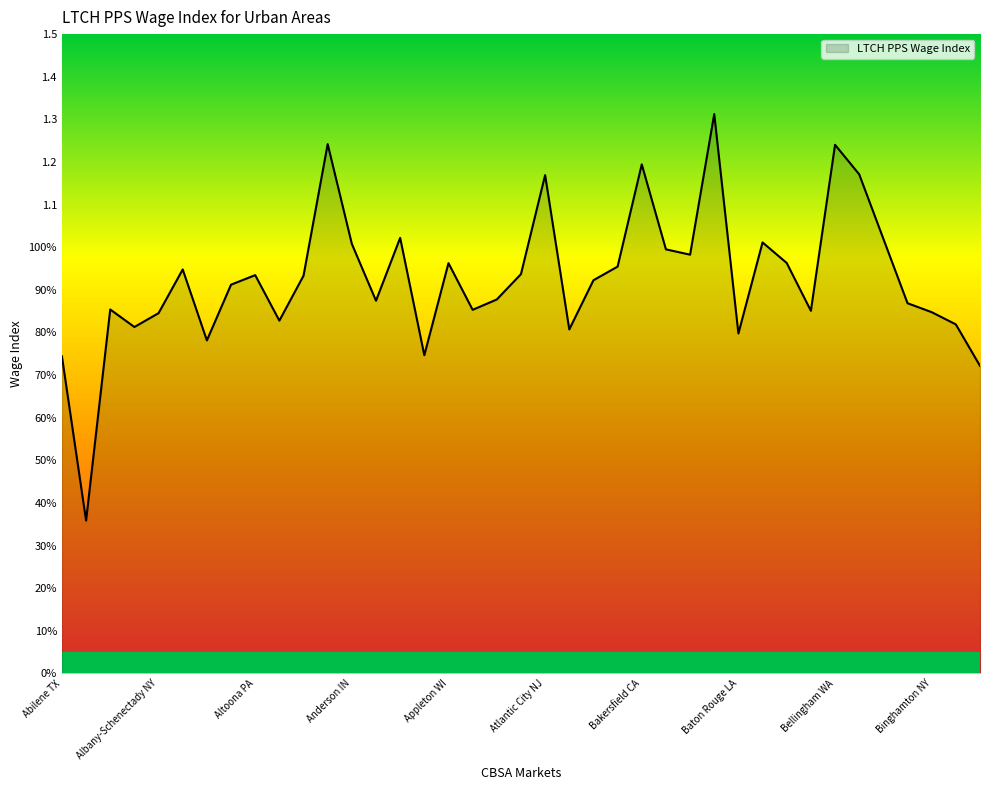

True or false: the data has more than 0 interior local peaks.

True